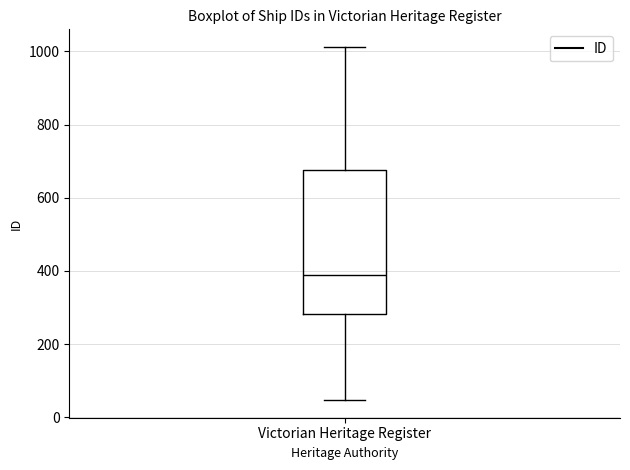

Transcribe this box plot: give where the median line is, the range the box spans, and where the two whiskers end, as read against the y-axis. The values are not printed on the chart, so give them approximately, as read against the axis.

median 380, box 280 to 680, whiskers 40 to 1020